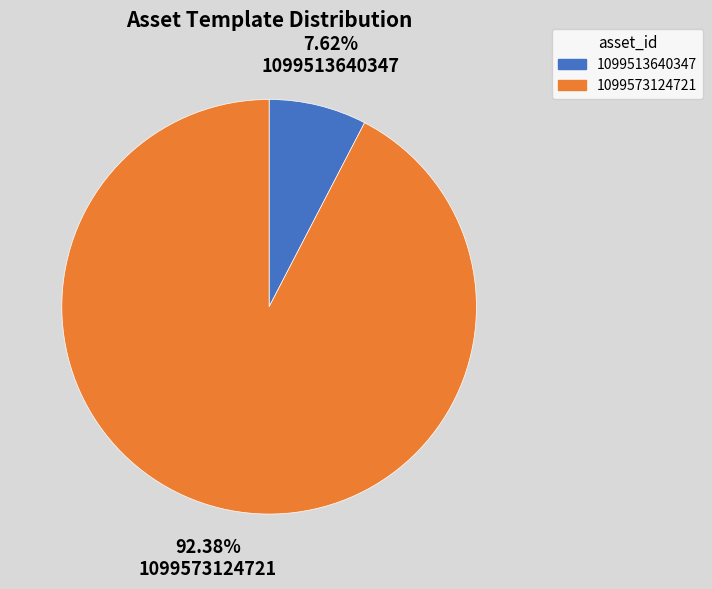

Which slice is the smallest?

1099513640347